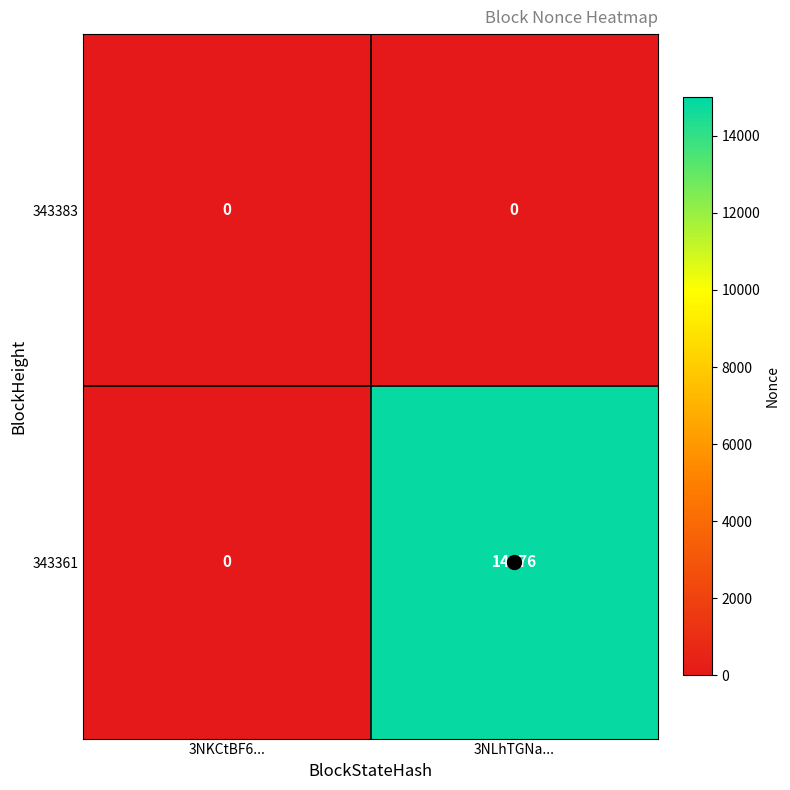

Rank the series at 3NLhTGNa... from highest to lowest value.

343361, 343383